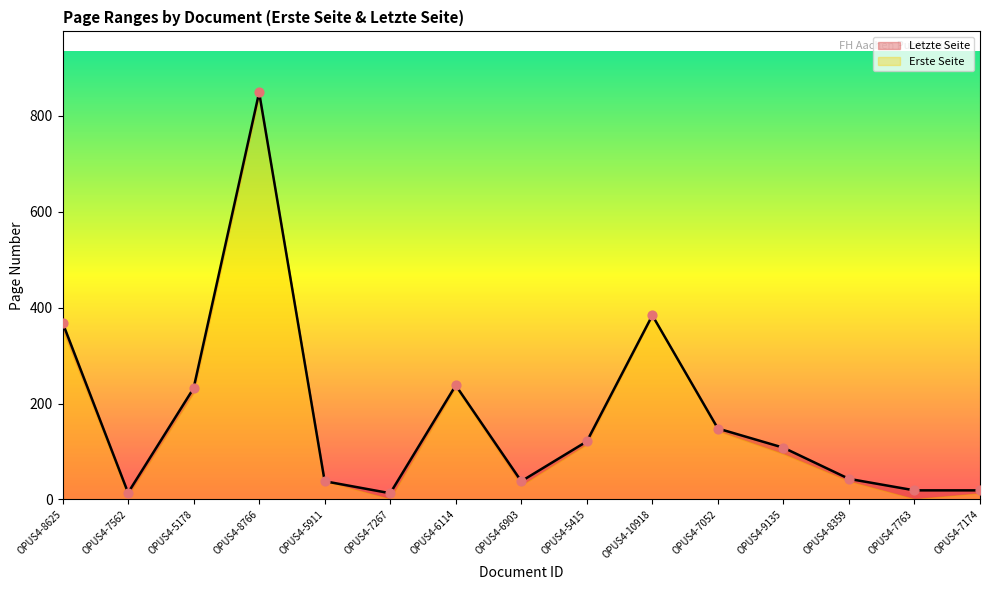

Which series reaches the minimum Y coordinate?

Erste Seite